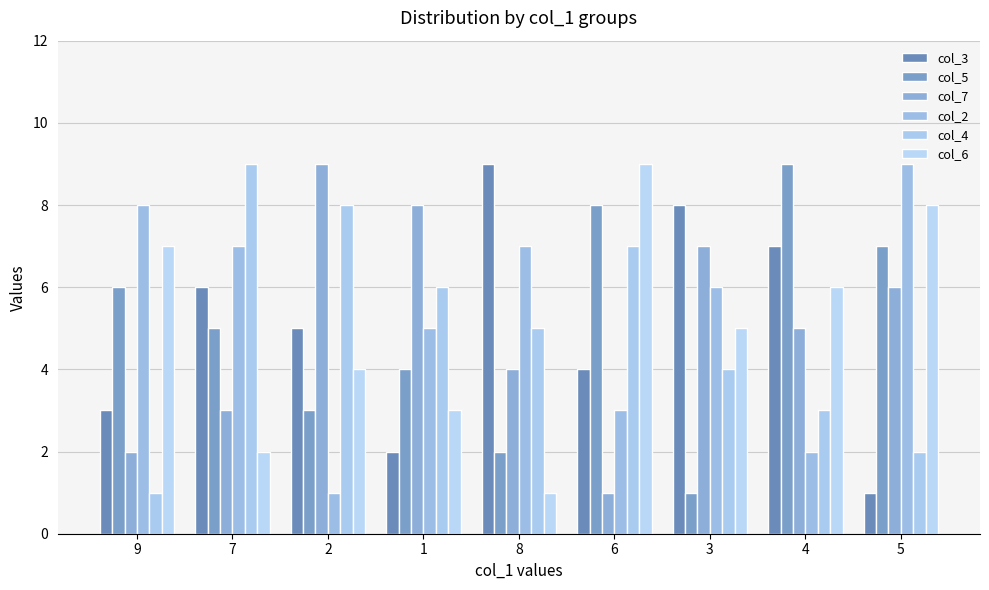

Which category has the highest value in the col_6 series?

6